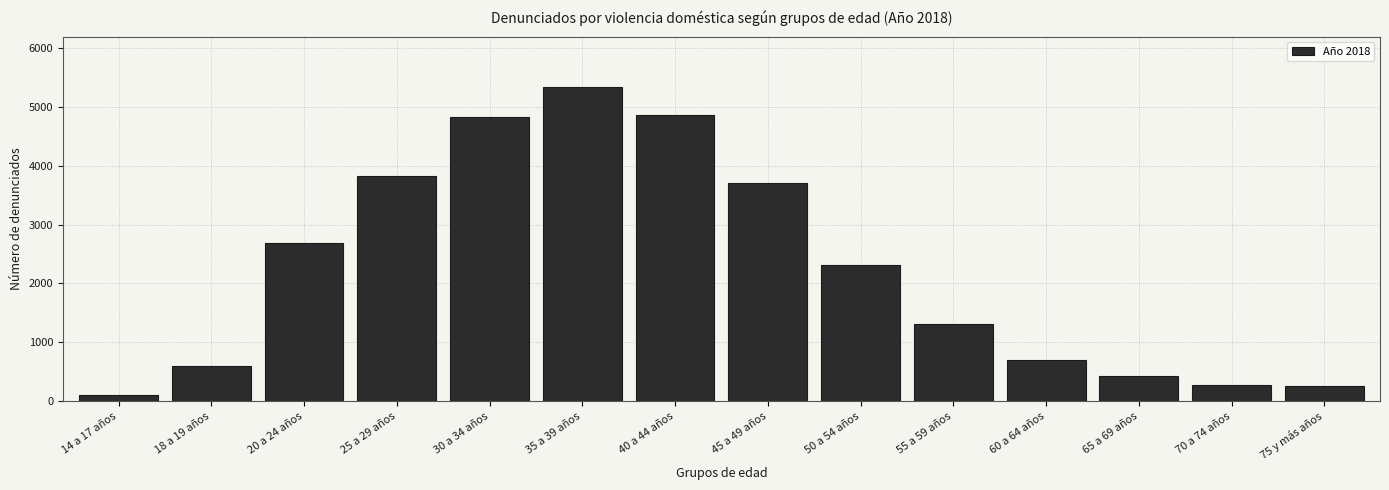

What is the average value?

2232